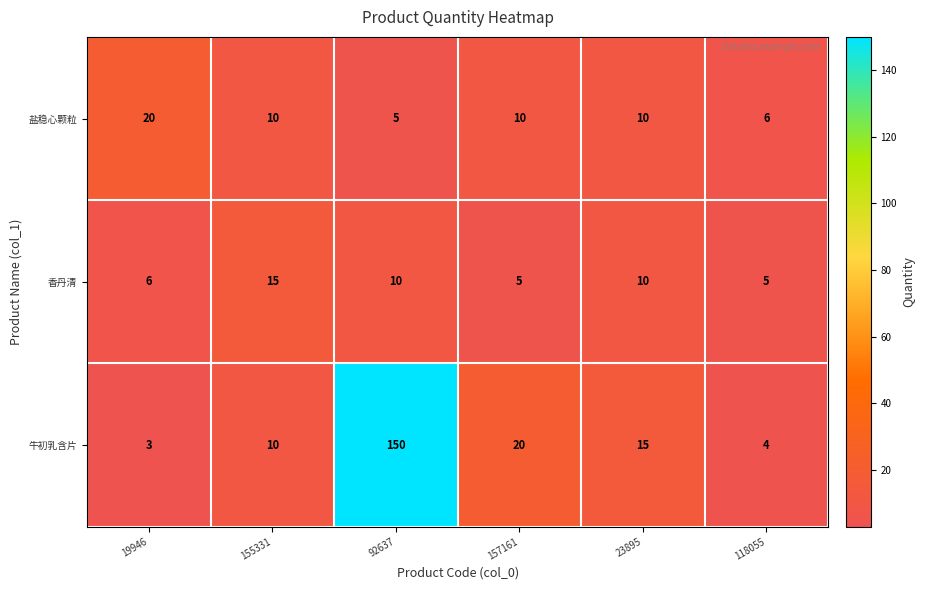

Which series changed the most between 19946 and 23895?

牛初乳含片